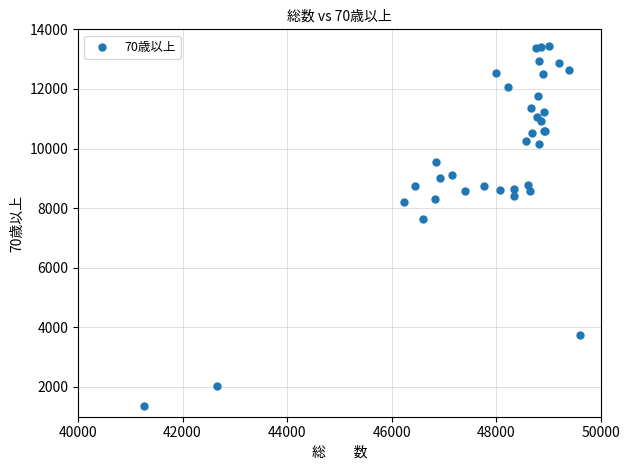

What Y value in the scatter plot is closest to 7397?

7625